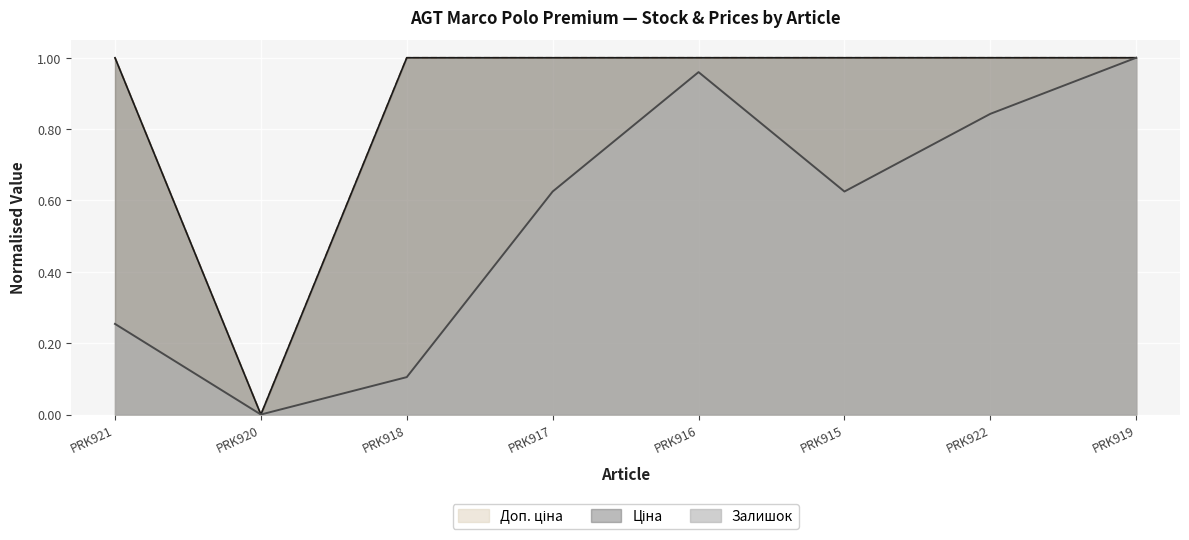

The Залишок series shows 1.0 at PRK916. True or false?

True